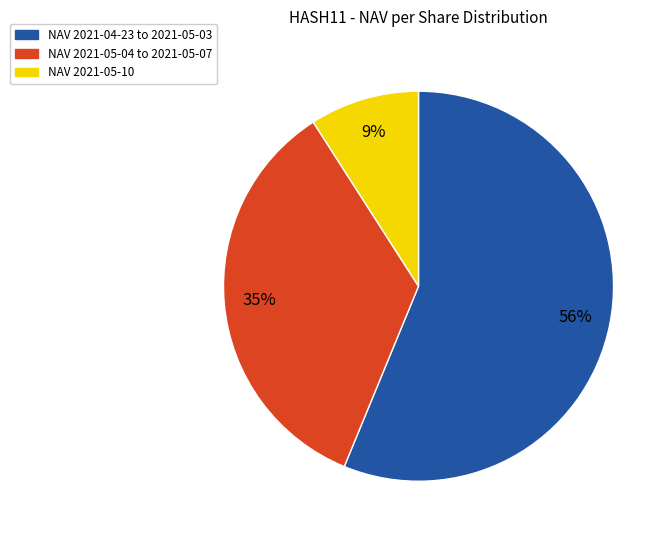

To the nearest percent, what is the average slice percentage?

33%